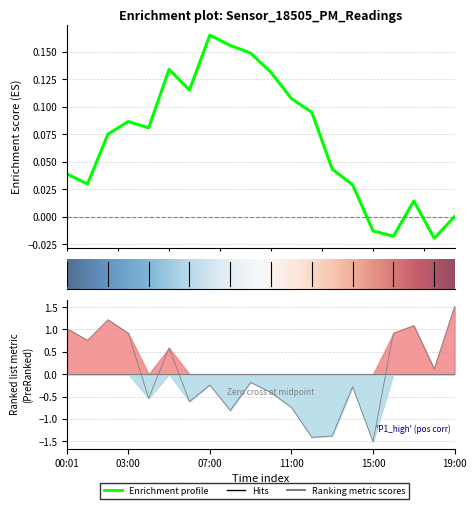

What is the sum of the values at 8 and 18?

-0.7